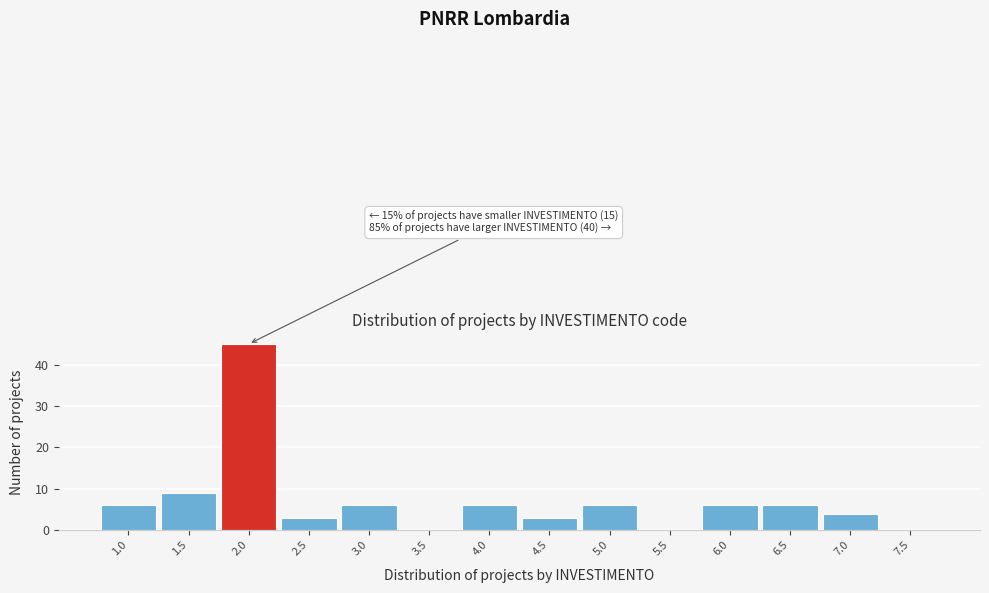

Over which range of the x-axis is the bar tallest?

1.75 to 2.25